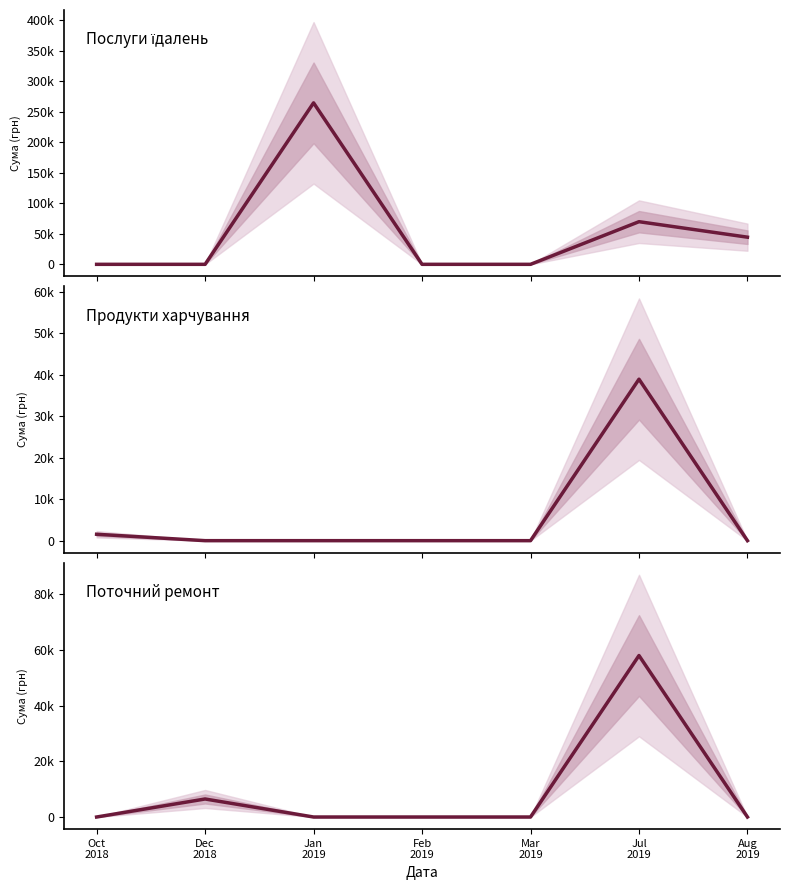

How many data points in Поточний ремонт are above 0?

2